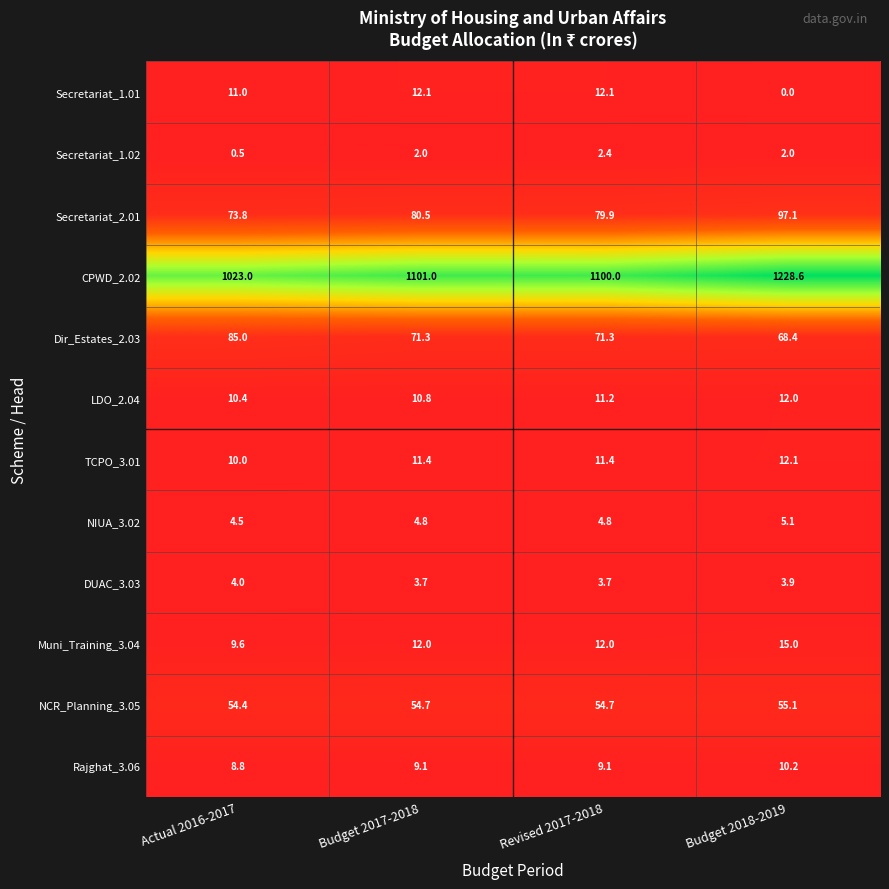

Between Budget 2017-2018 and Revised 2017-2018, which series saw the biggest shift?

CPWD_2.02